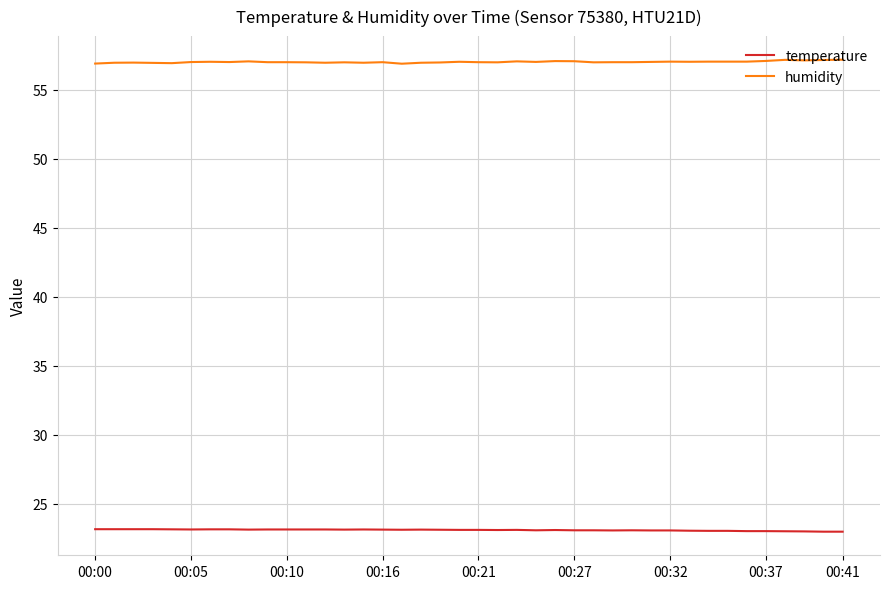

What is the smallest value displayed?

23.0